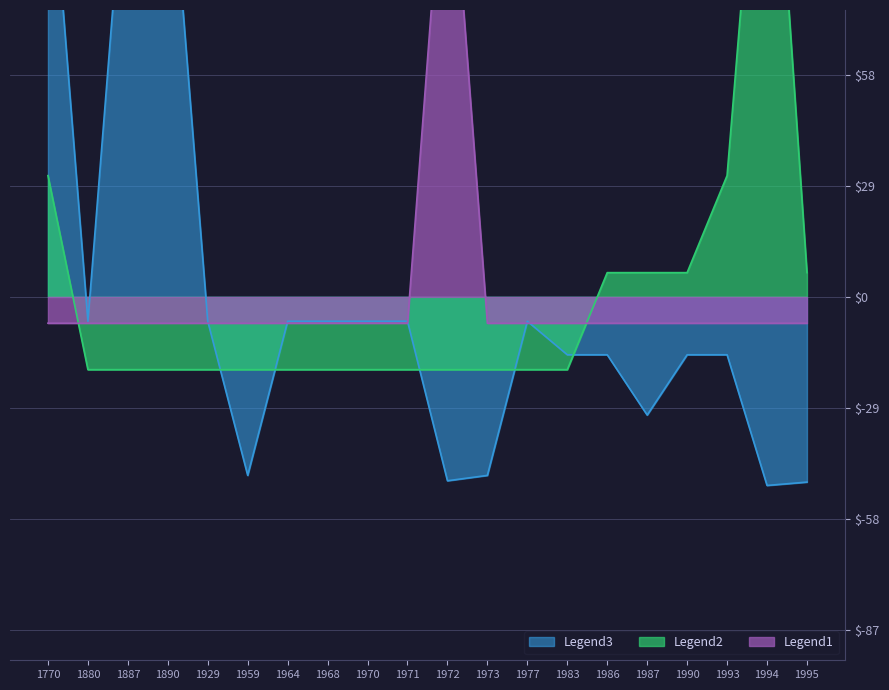

What is the value of the Legend3 point at the 1st from the left?

125.0